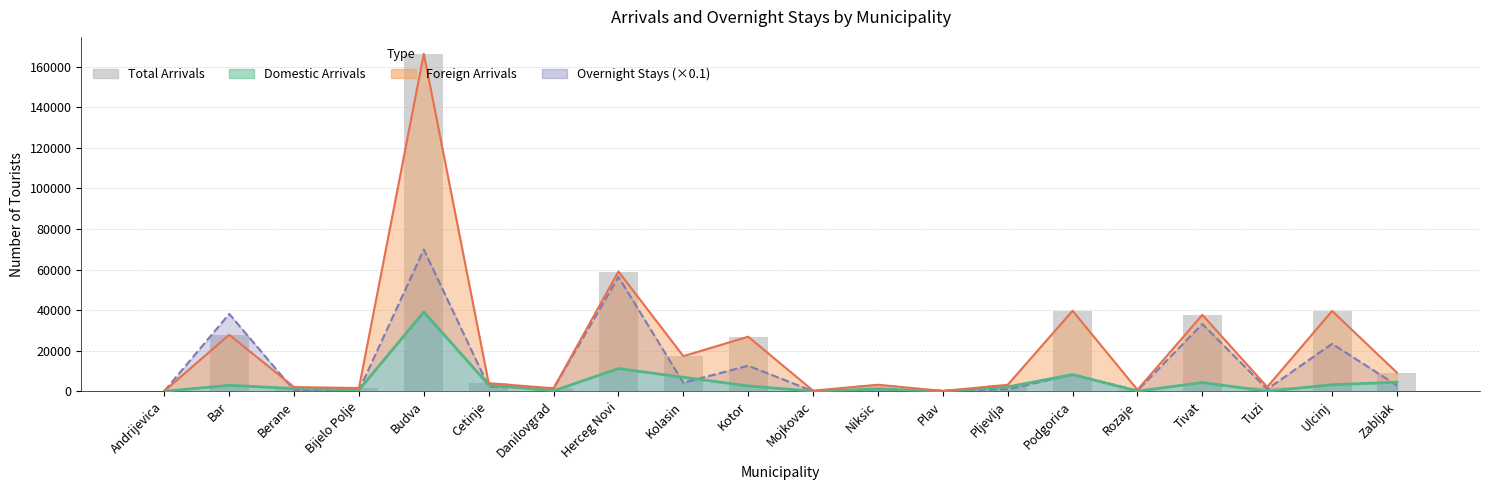

What is the average value?

22193